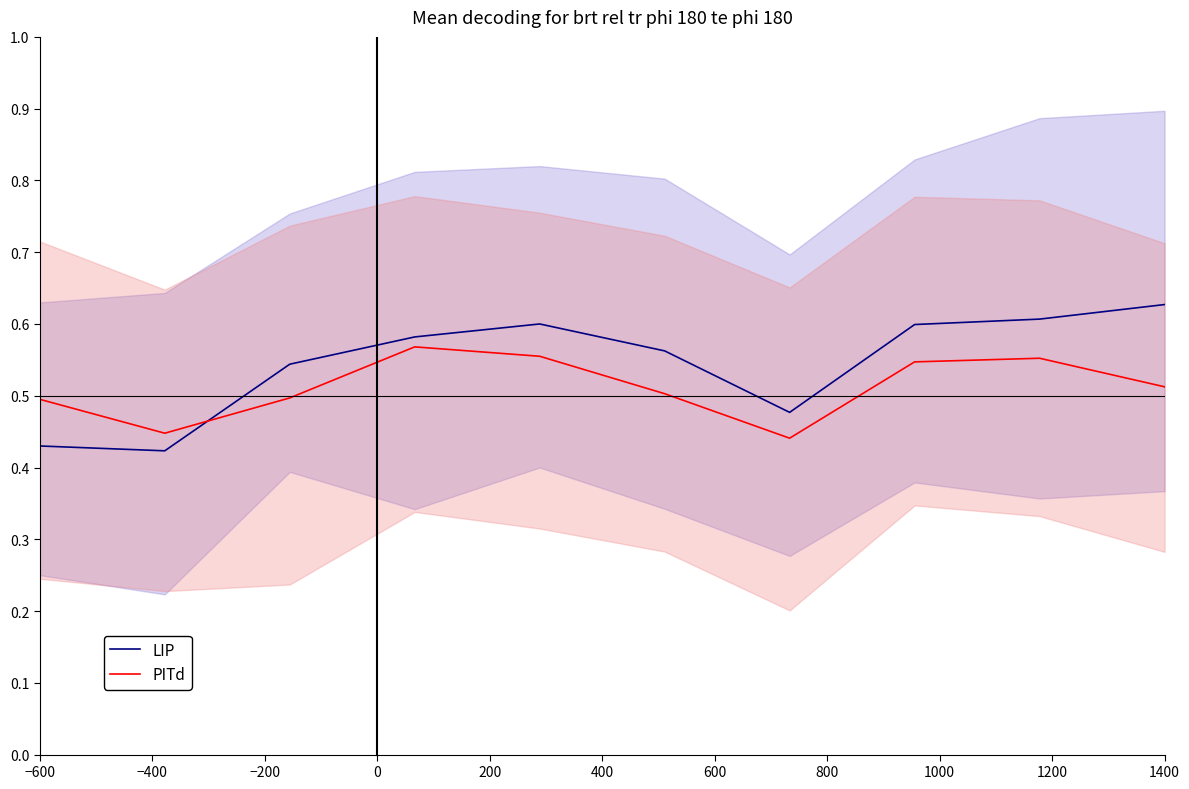

Rank the series by their maximum value, from lowest to highest.

PITd, LIP